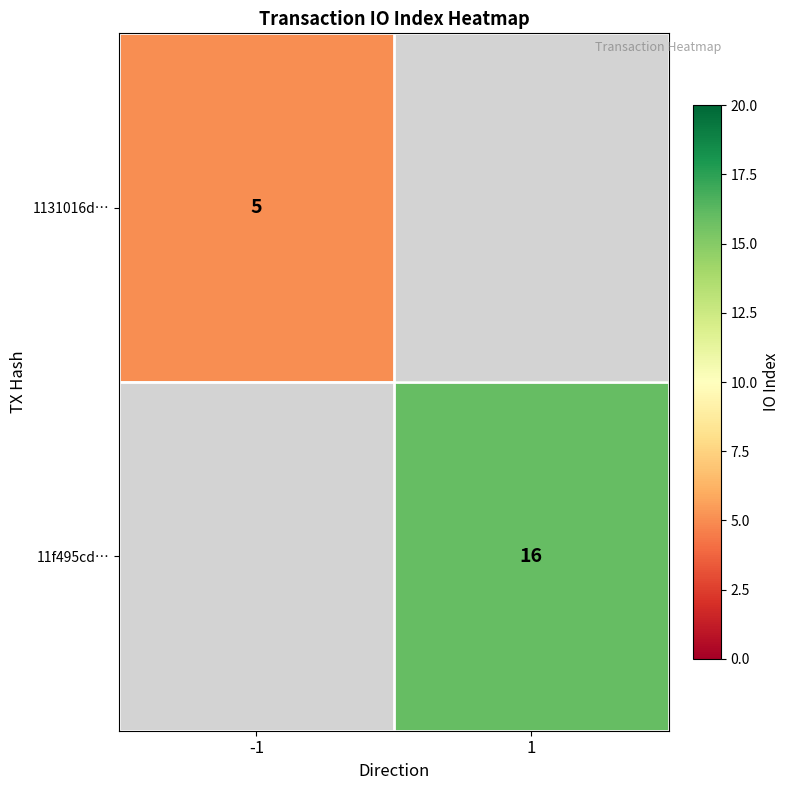

Is it true that 1131016d… equals 9 at -1?

False